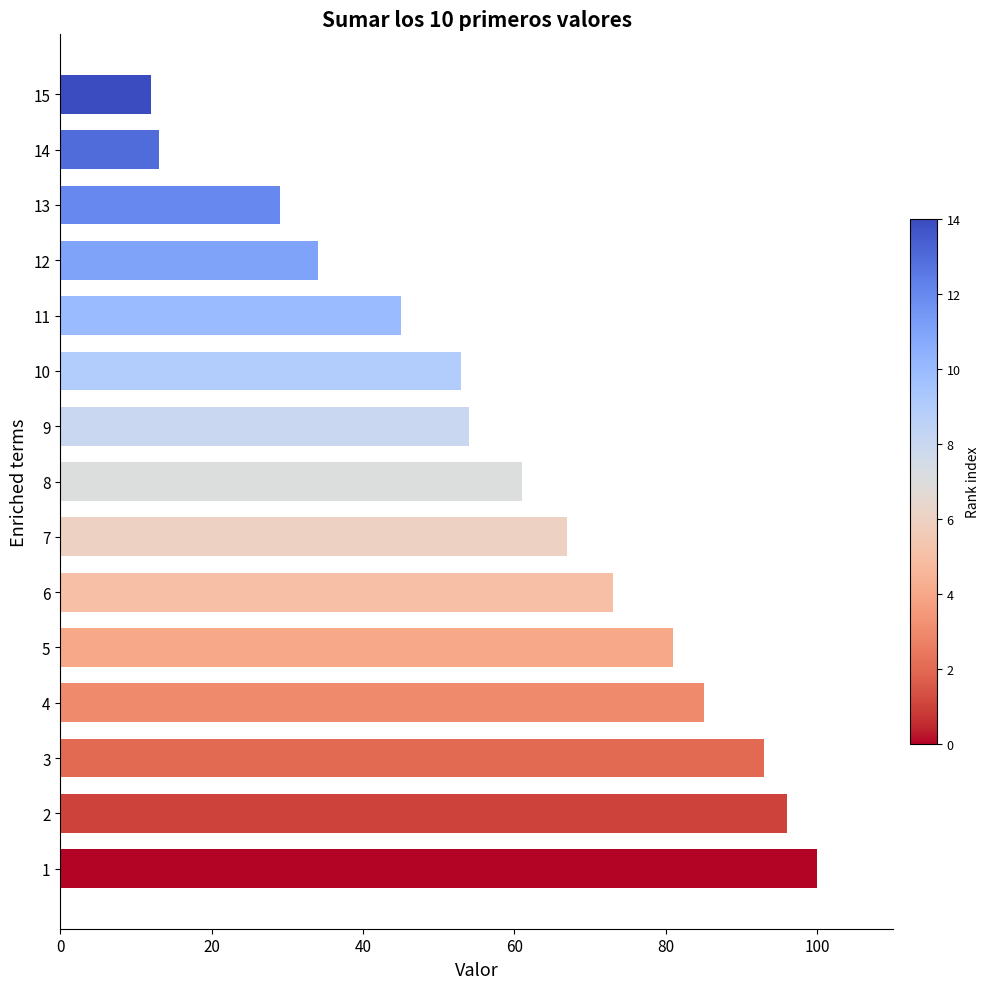

What is the difference between the second highest and second lowest values?

83